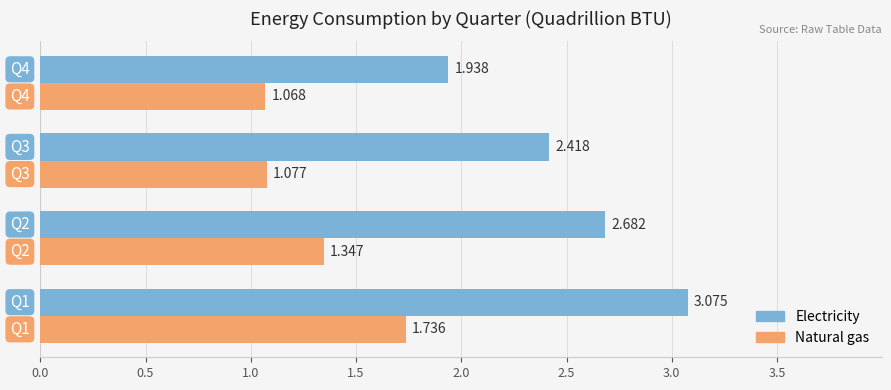

Which series has the largest total across all categories?

Electricity